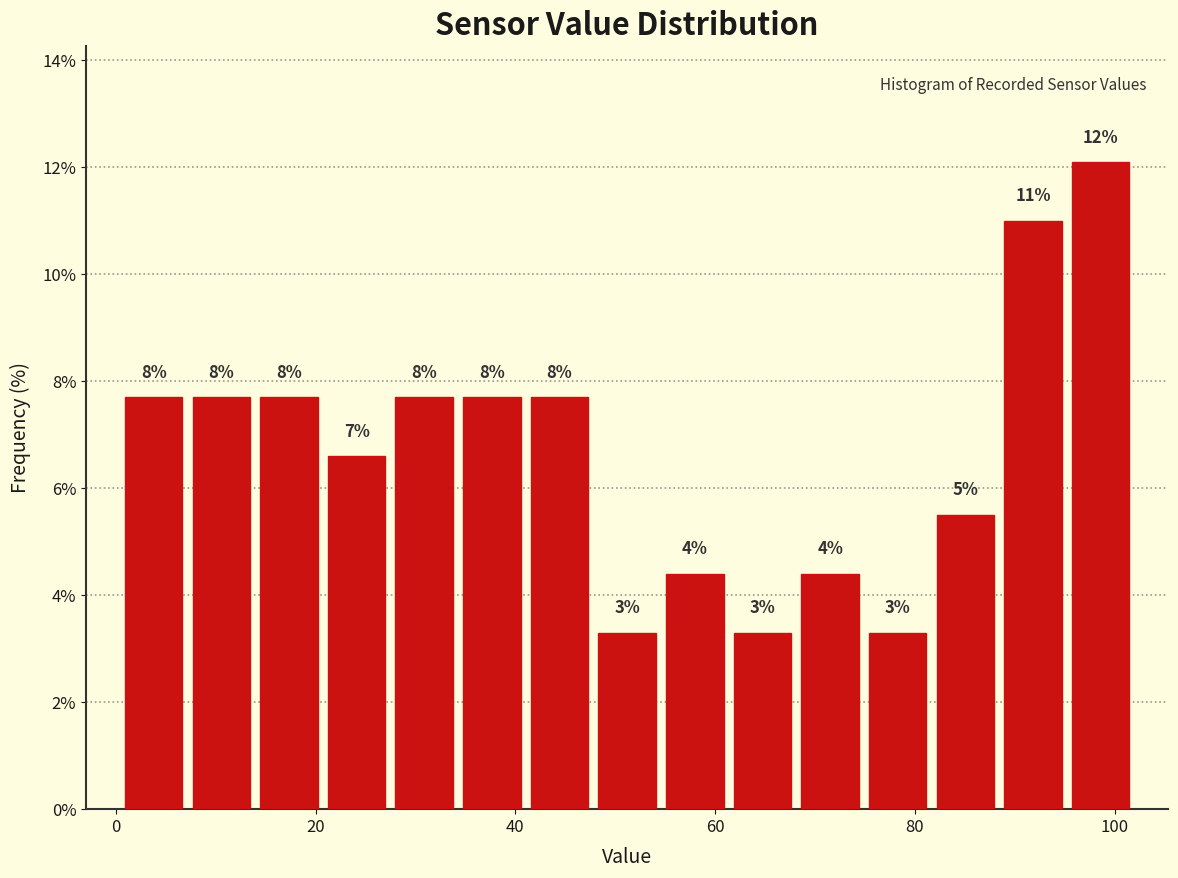

Read against the x-axis, roughly where is the centre of the tallest bar?

98